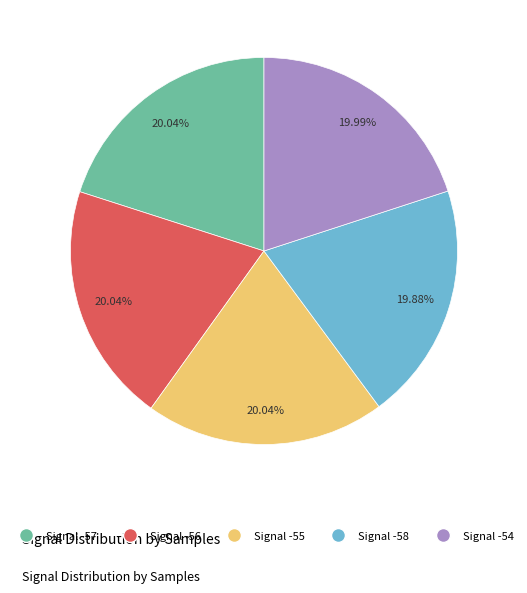

How much of the chart is everything except Signal -55?

80.0%